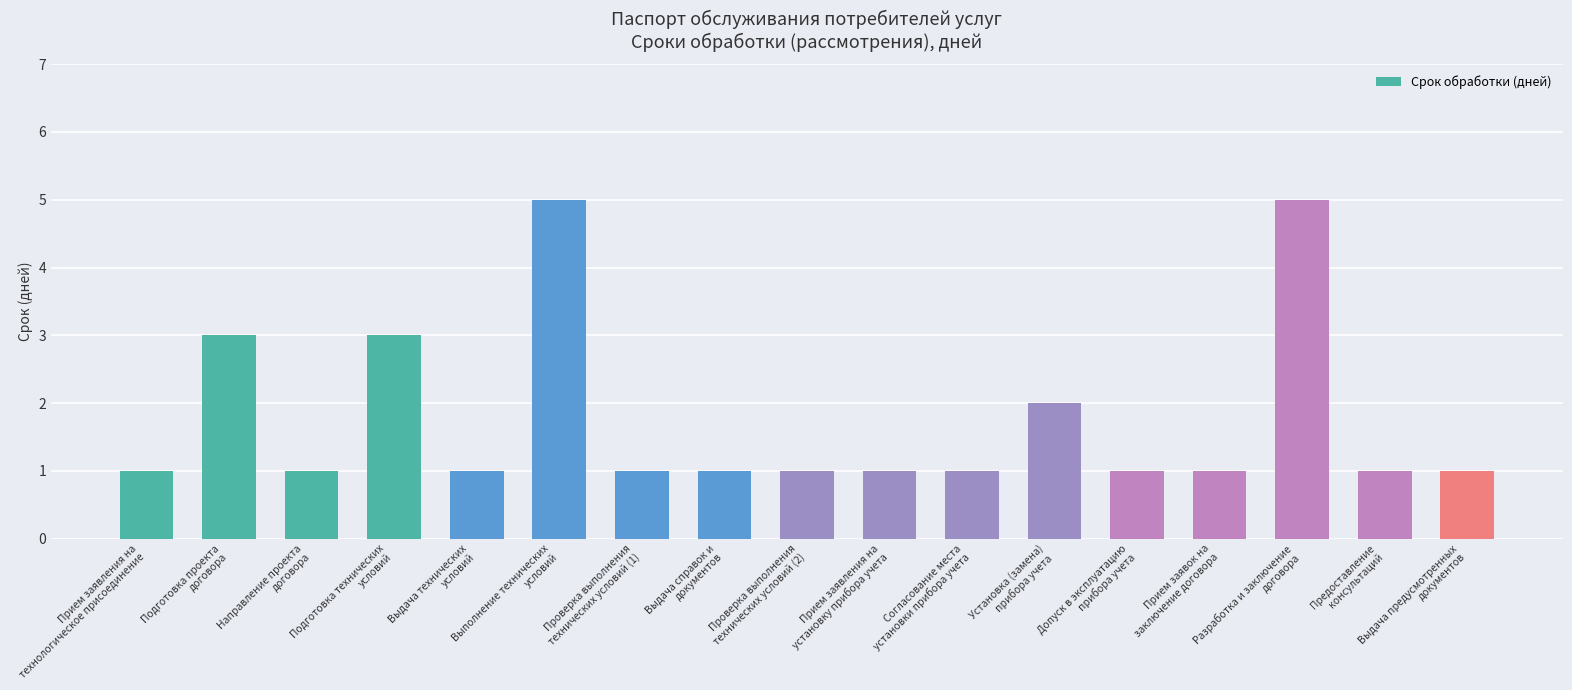

What is the ratio of the value at Предоставление
консультаций to the value at Выполнение технических
условий?

0.2